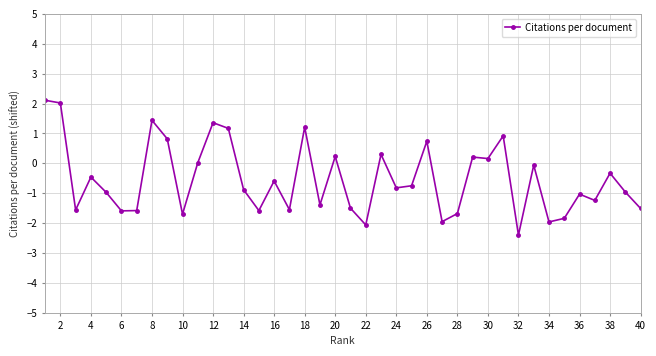

What is the smallest value displayed?

-2.4